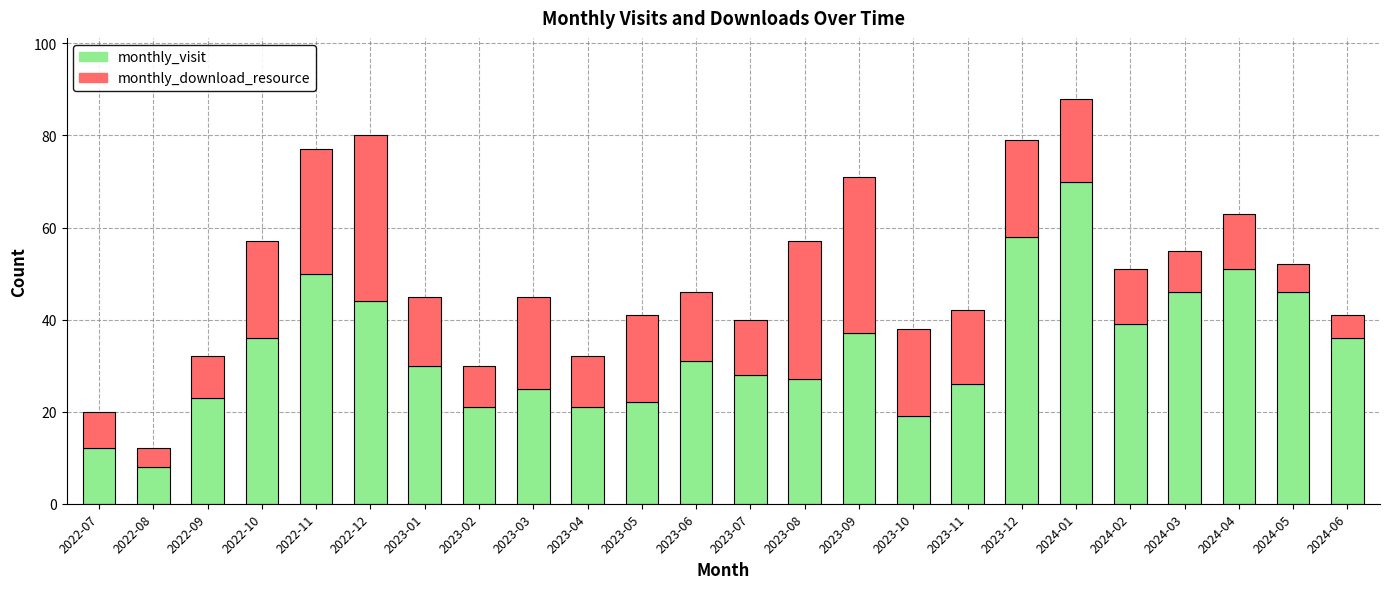

Where is monthly_visit nearest to the value 39?

2024-02